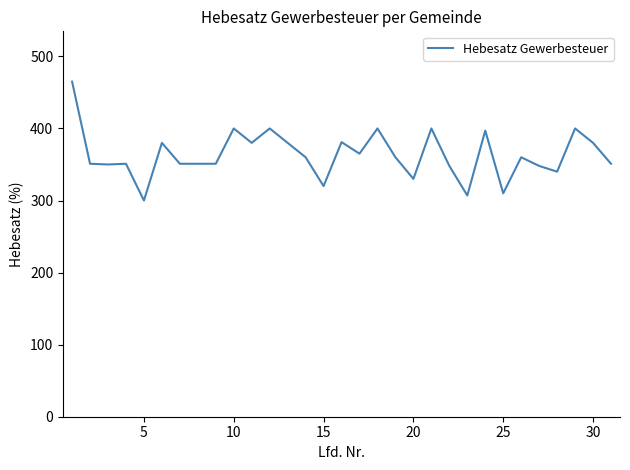

What is the minimum value shown in the chart?

300